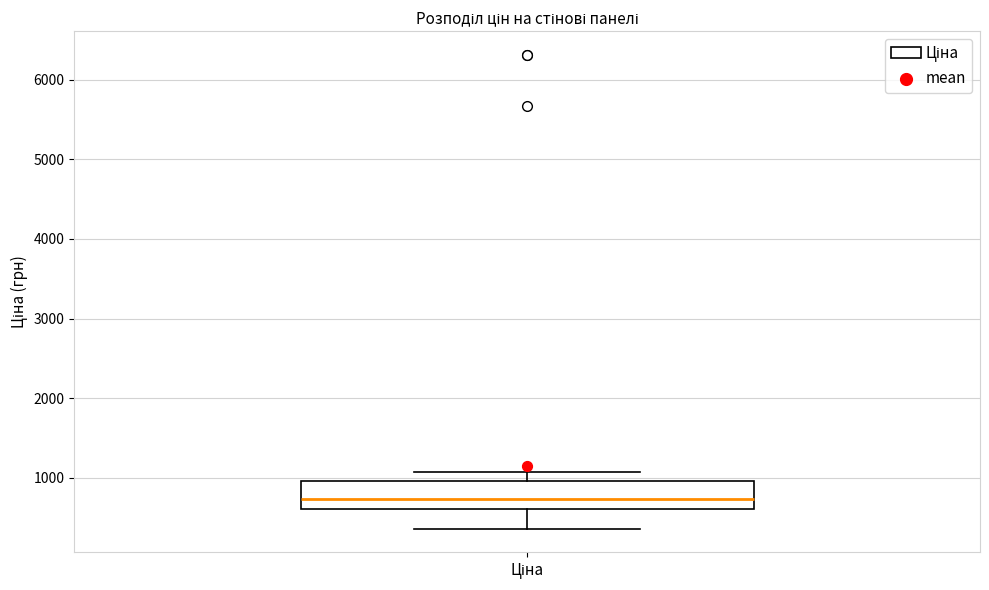

Read this box plot against the y-axis: the position of the median line, the range covered by the box, and the ends of both whiskers. The values are not printed on the chart, so give them approximately, as read against the axis.

median 700, box 600 to 1000, whiskers 400 to 1100